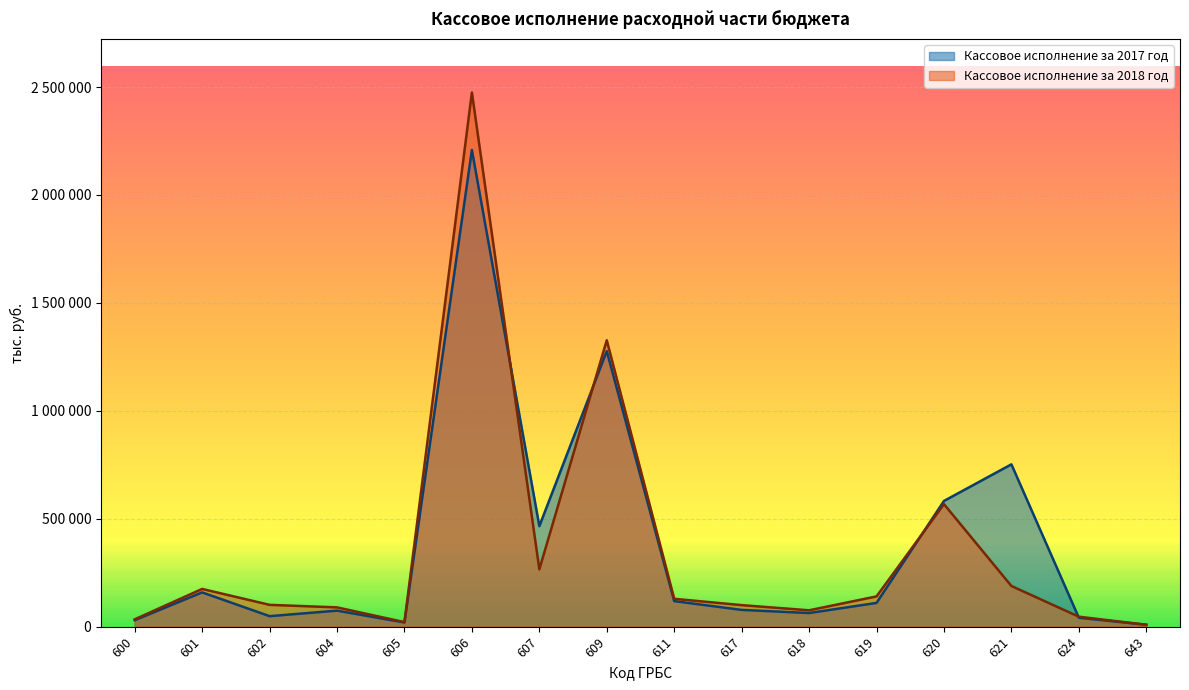

The value of Кассовое исполнение за 2018 год at 607 is 110196. True or false?

False